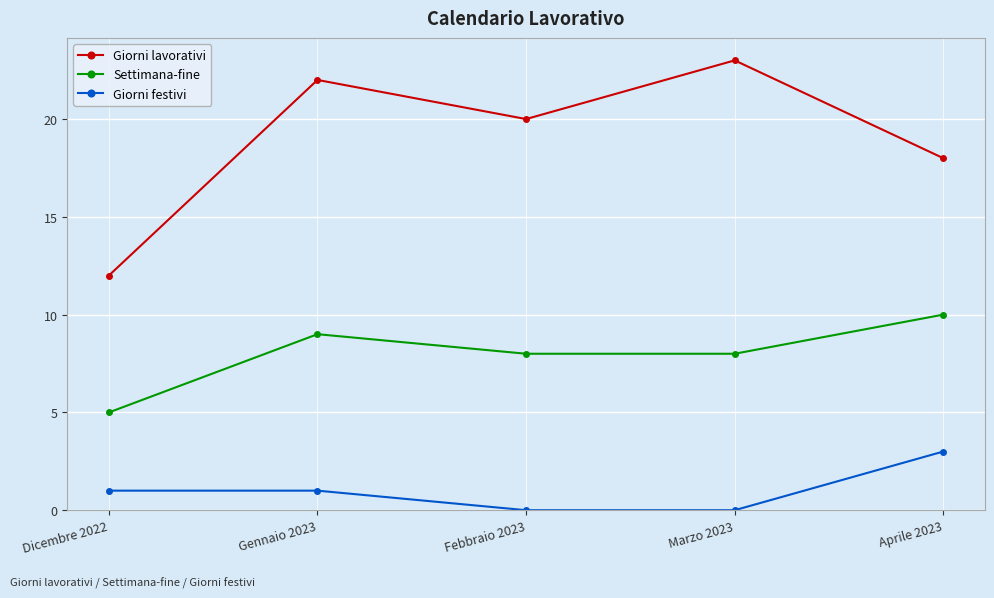

Reading left to right, extract all data points from this chart.

Giorni lavorativi: 12	22	20	23	18
Settimana-fine: 5	9	8	8	10
Giorni festivi: 1	1	0	0	3